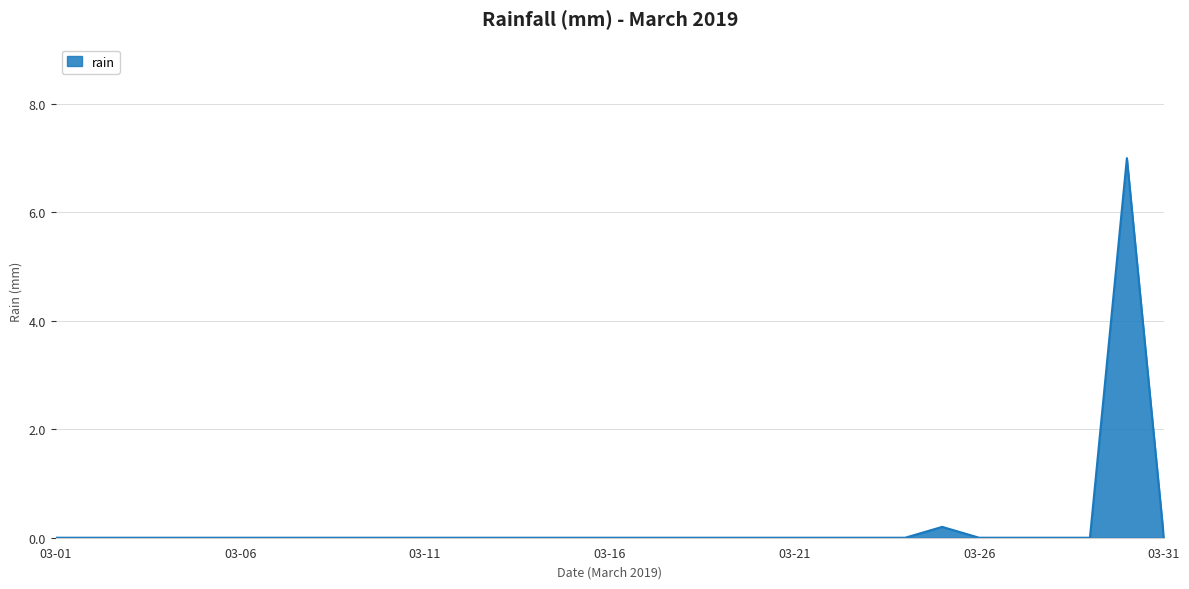

What is the greatest value displayed?

7.0